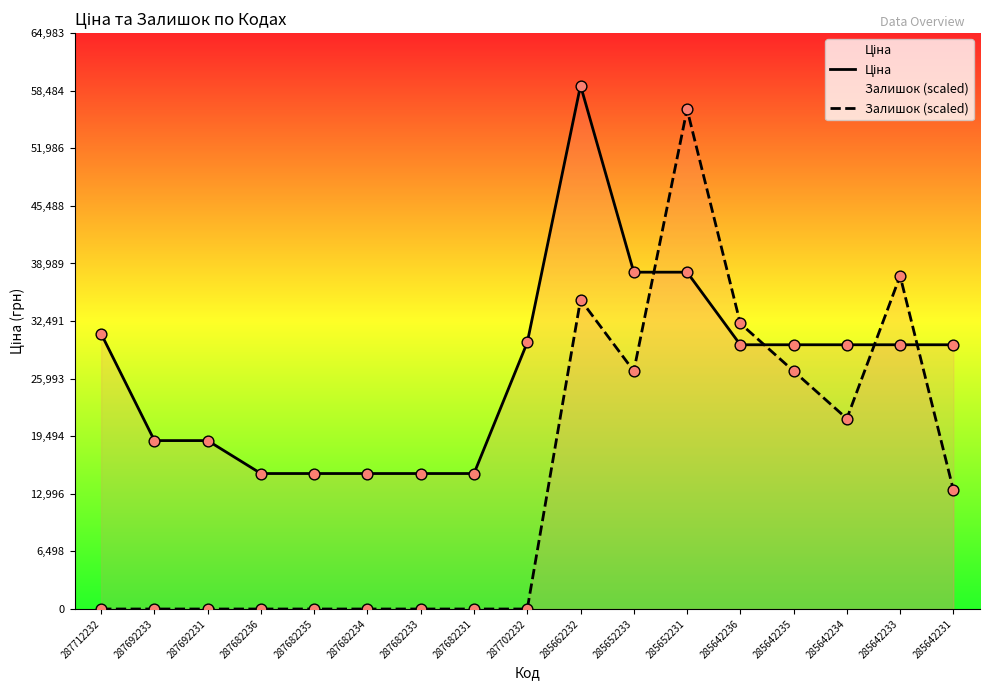

At how many categories does at least one series exceed 57631?

1